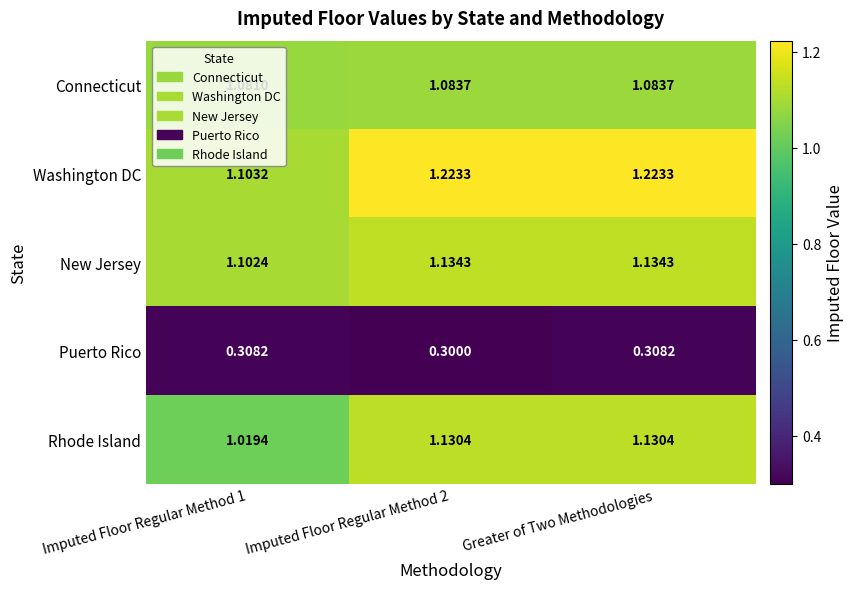

Which series has the widest spread of values?

Washington DC